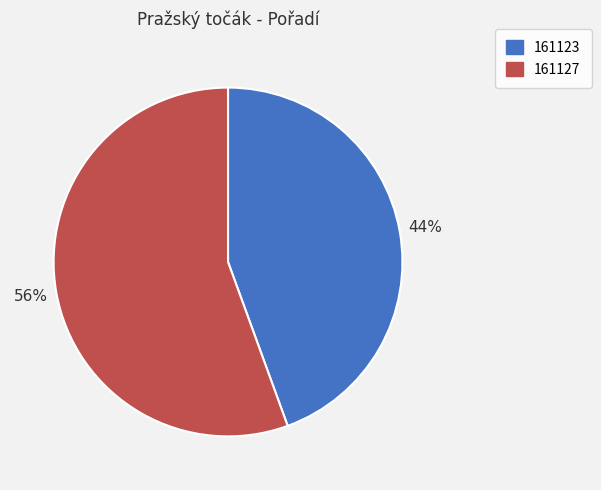

Count the number of slices in the pie.

2